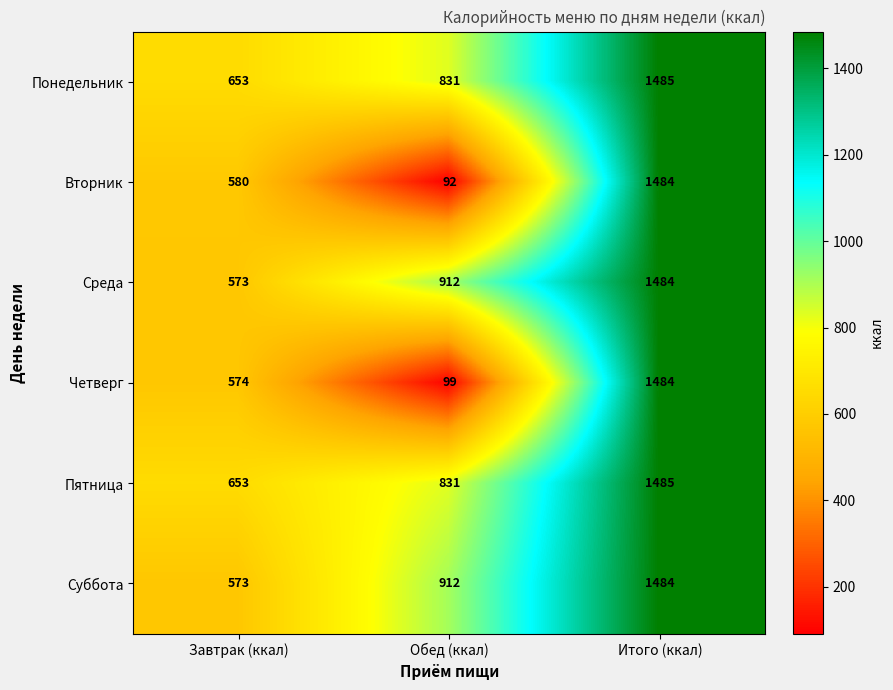

Count the number of data series in this chart.

6